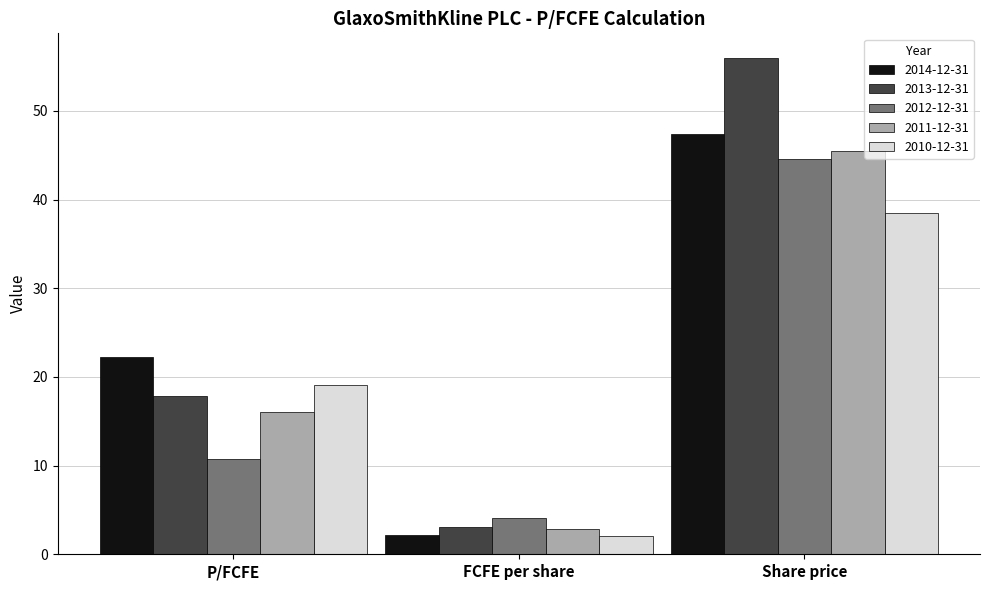

Reading left to right, list all the values displayed in this chart.

2014-12-31: 22.2	2.1	47.4
2013-12-31: 17.9	3.1	55.9
2012-12-31: 10.8	4.1	44.6
2011-12-31: 16.0	2.8	45.5
2010-12-31: 19.1	2.0	38.5